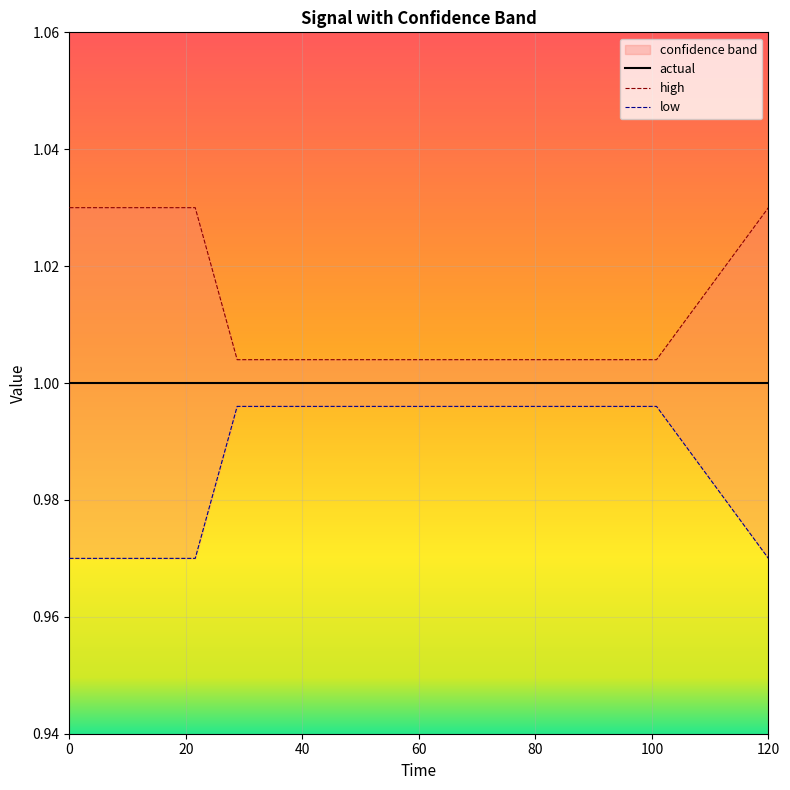

The value of actual at 7 is 0.6. True or false?

False